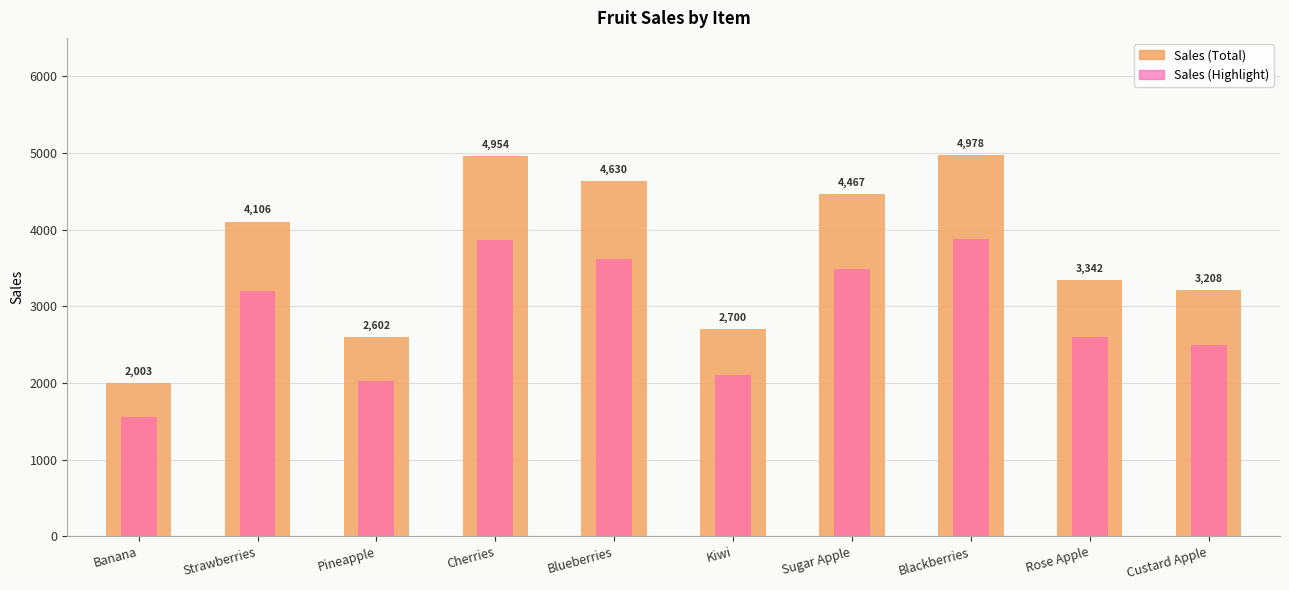

Is it true that Sales (highlight) equals 1279.8 at Kiwi?

False